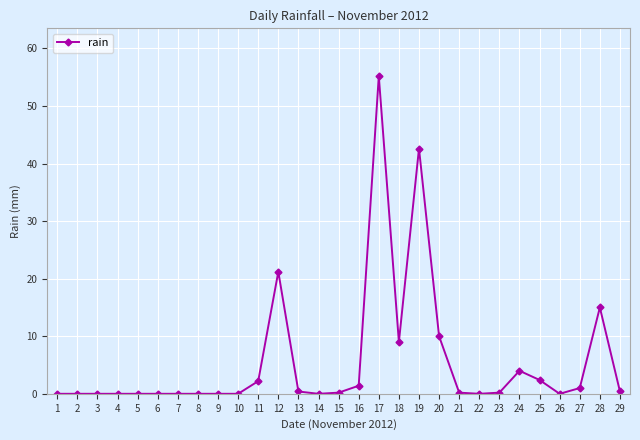

How many categories are shown in the chart?

29